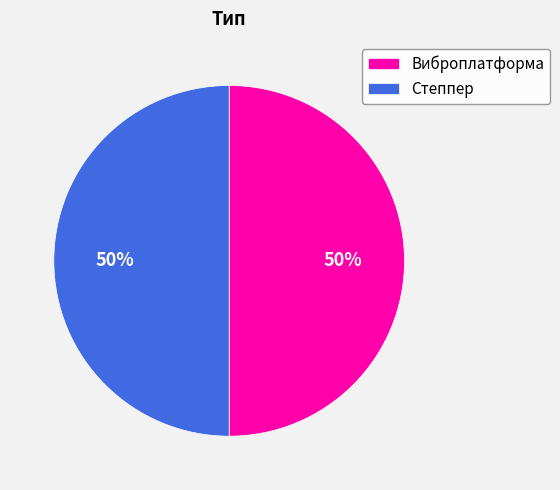

Combined, do Виброплатформа and Степпер account for over 50%?

Yes